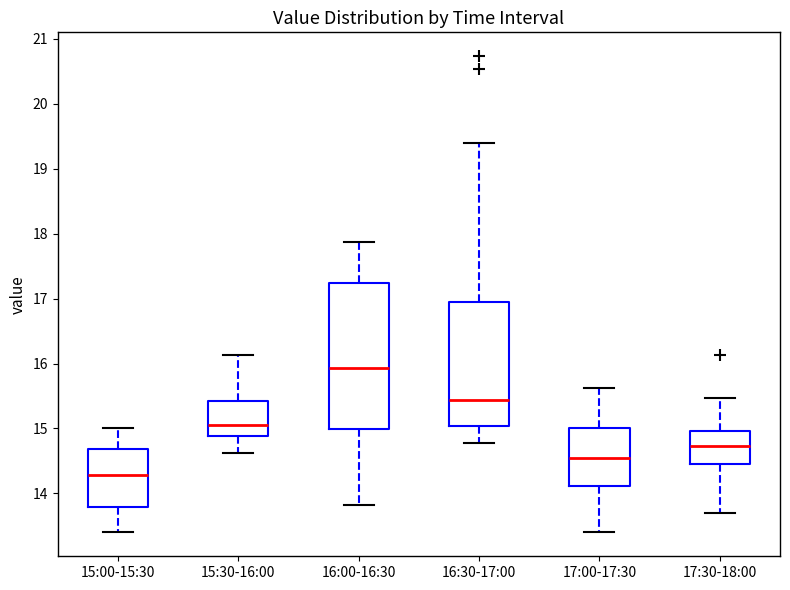

Reading left to right, transcribe this box plot: for each box, give where its median line is, the range the box spans, and where its two whiskers end, as read against the y-axis. The values are not printed on the chart, so give them approximately, as read against the axis.

15:00-15:30: median 14.3, box 13.8 to 14.7, whiskers 13.4 to 15.0
15:30-16:00: median 15.1, box 14.9 to 15.4, whiskers 14.6 to 16.1
16:00-16:30: median 15.9, box 15.0 to 17.2, whiskers 13.8 to 17.9
16:30-17:00: median 15.4, box 15.0 to 16.9, whiskers 14.8 to 19.4
17:00-17:30: median 14.6, box 14.1 to 15.0, whiskers 13.4 to 15.6
17:30-18:00: median 14.7, box 14.4 to 15.0, whiskers 13.7 to 15.5